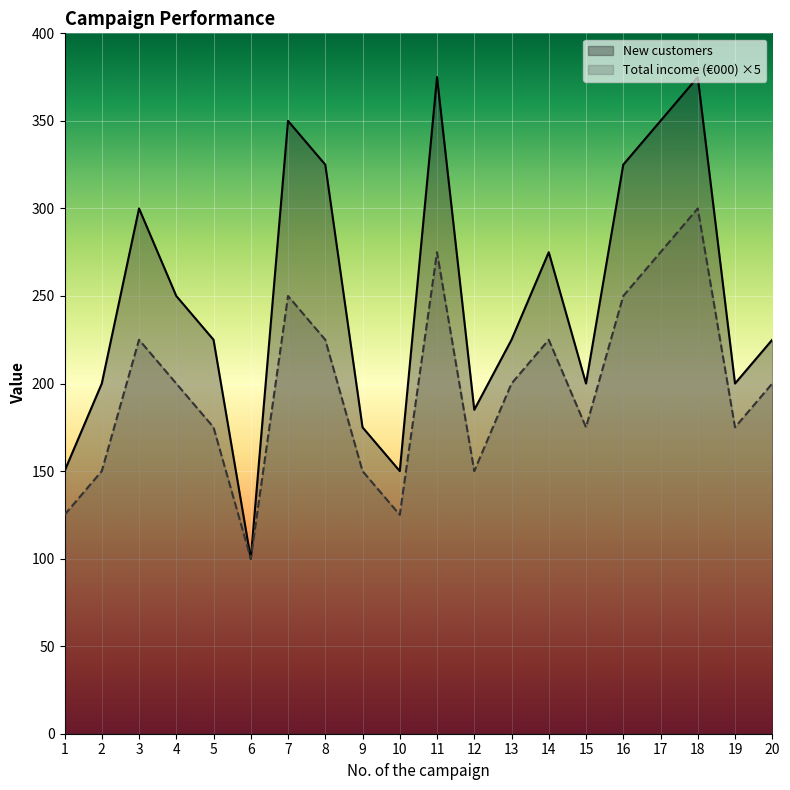

How many lines are shown in the chart?

2